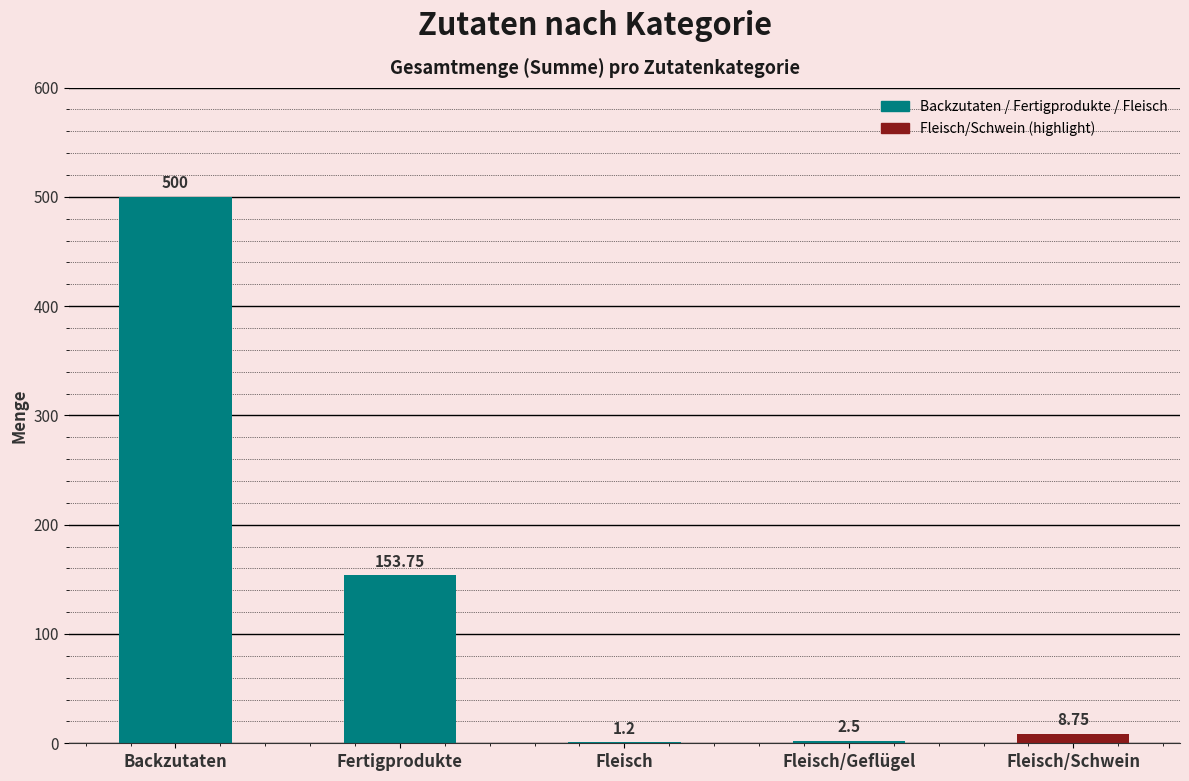

At which label is the value closest to 250?

Fertigprodukte